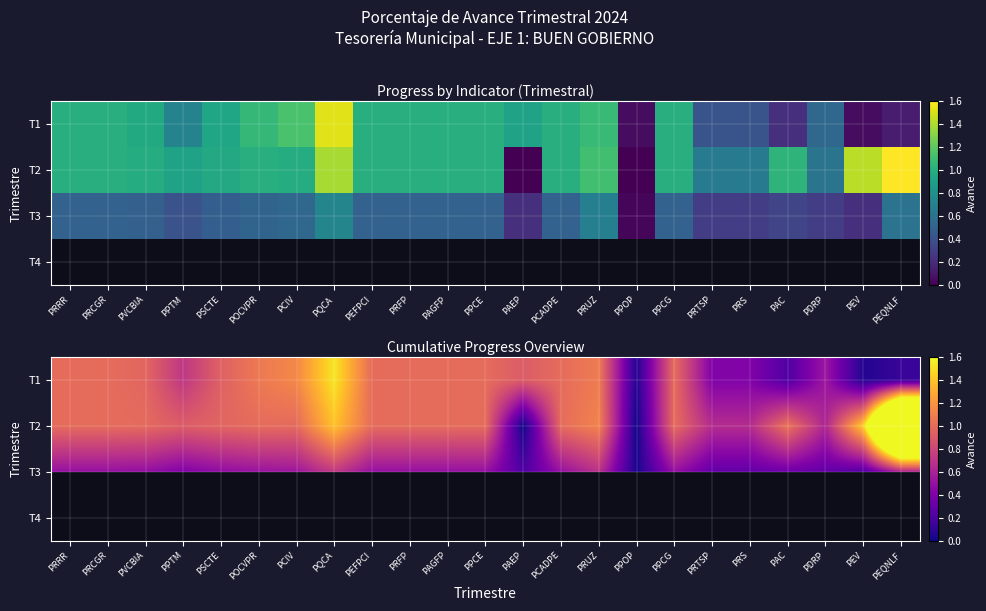

How many distinct data groups are displayed?

4